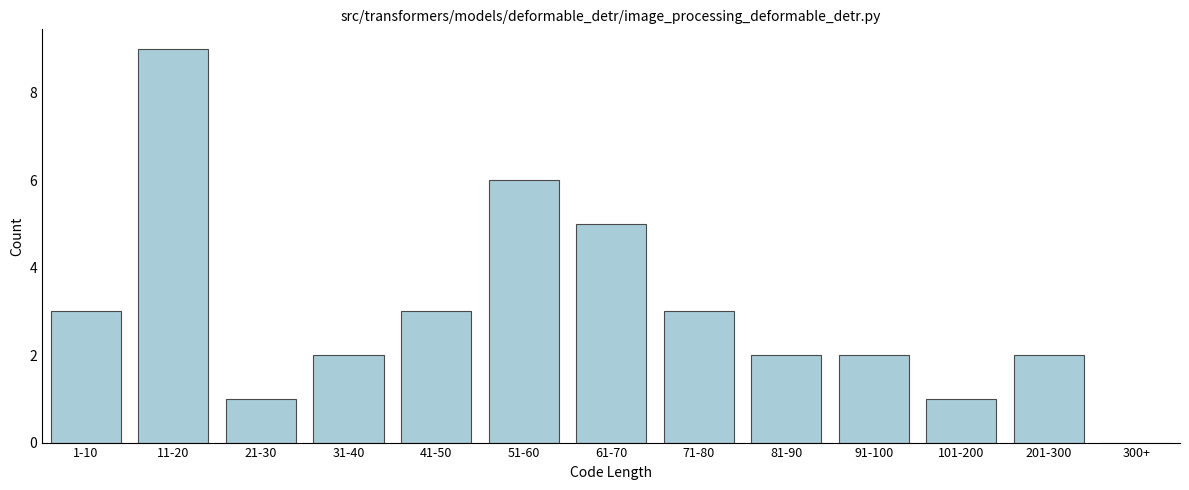

Reading left to right, list all the values displayed in this chart.

1-10=3	11-20=9	21-30=1	31-40=2	41-50=3	51-60=6	61-70=5	71-80=3	81-90=2	91-100=2	101-200=1	201-300=2	300+=0